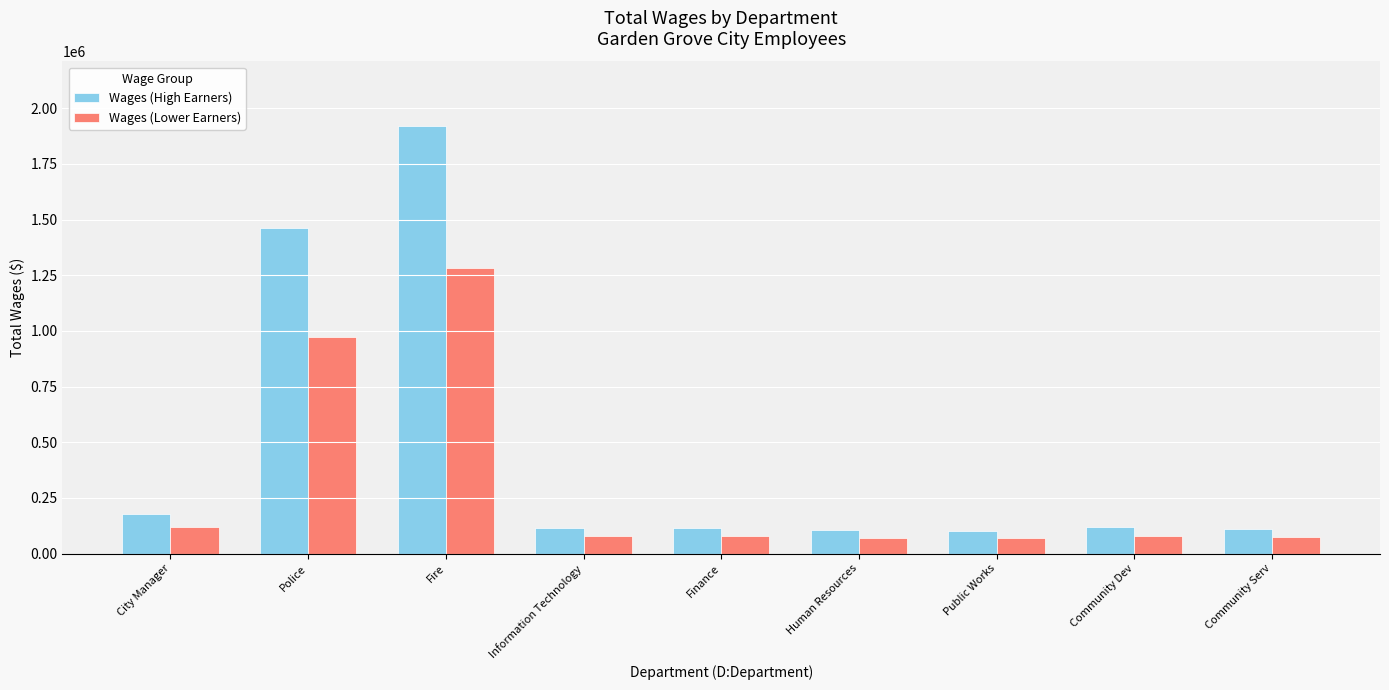

Is the value of Wages (High Earners) at Finance greater than the value of Wages (Lower Earners) at Community Serv?

Yes